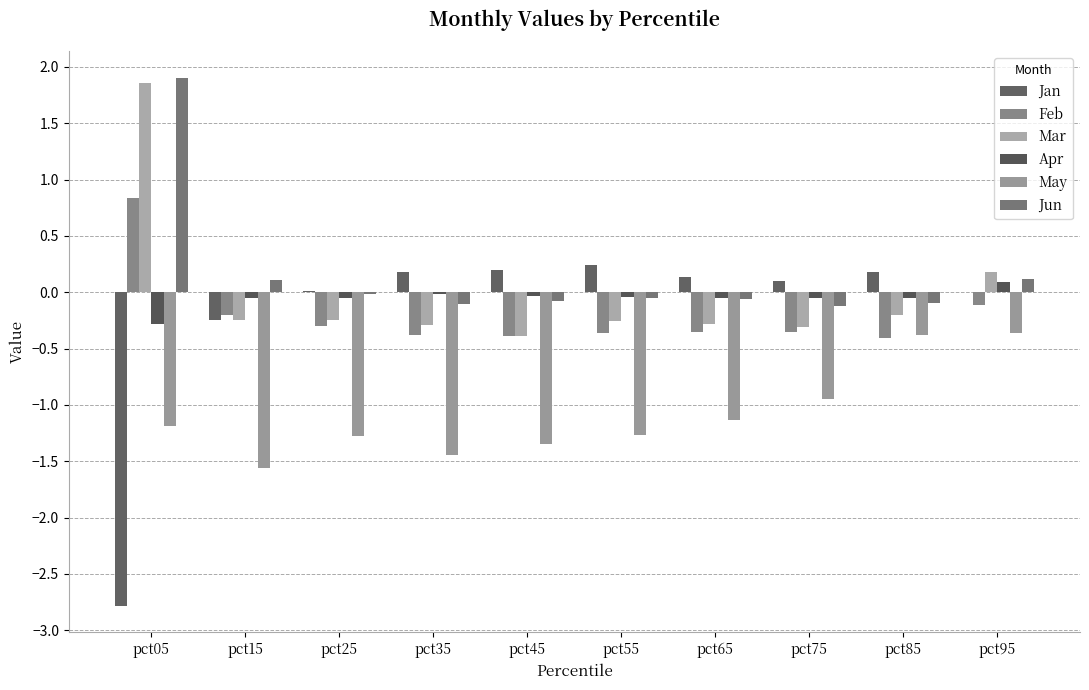

What is the sum of the Jun values at pct05 and pct65?

1.8